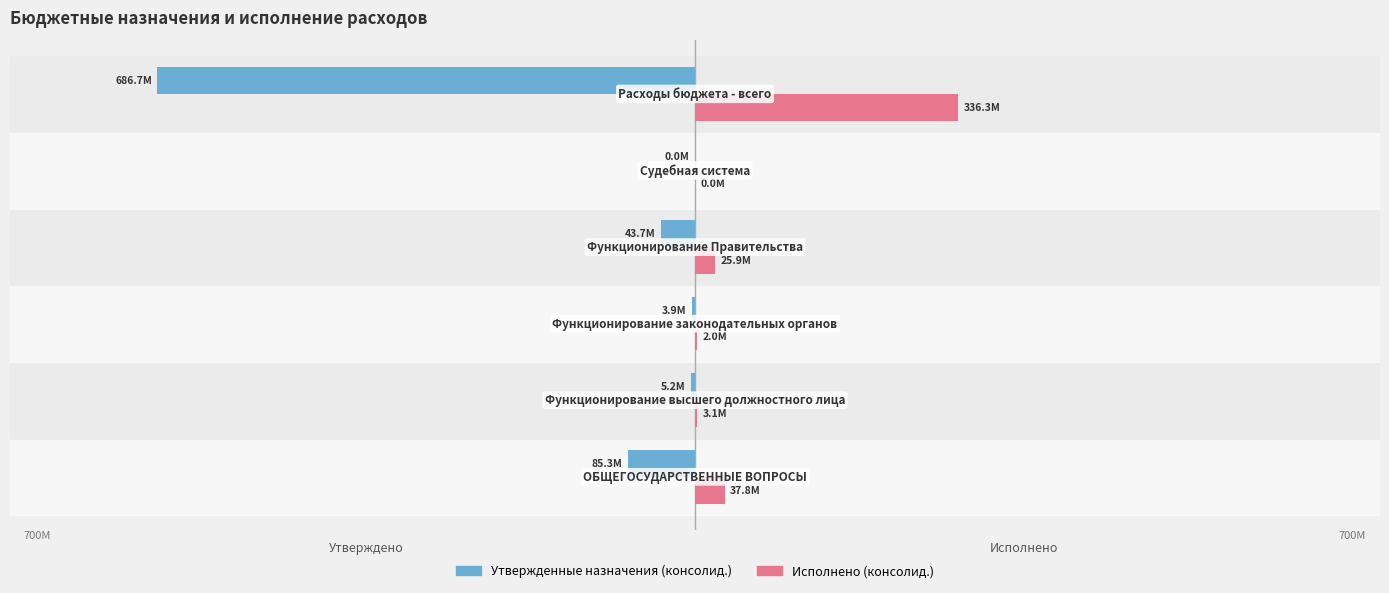

Which series has the widest spread of values?

Утвержденные назначения (консолид.)